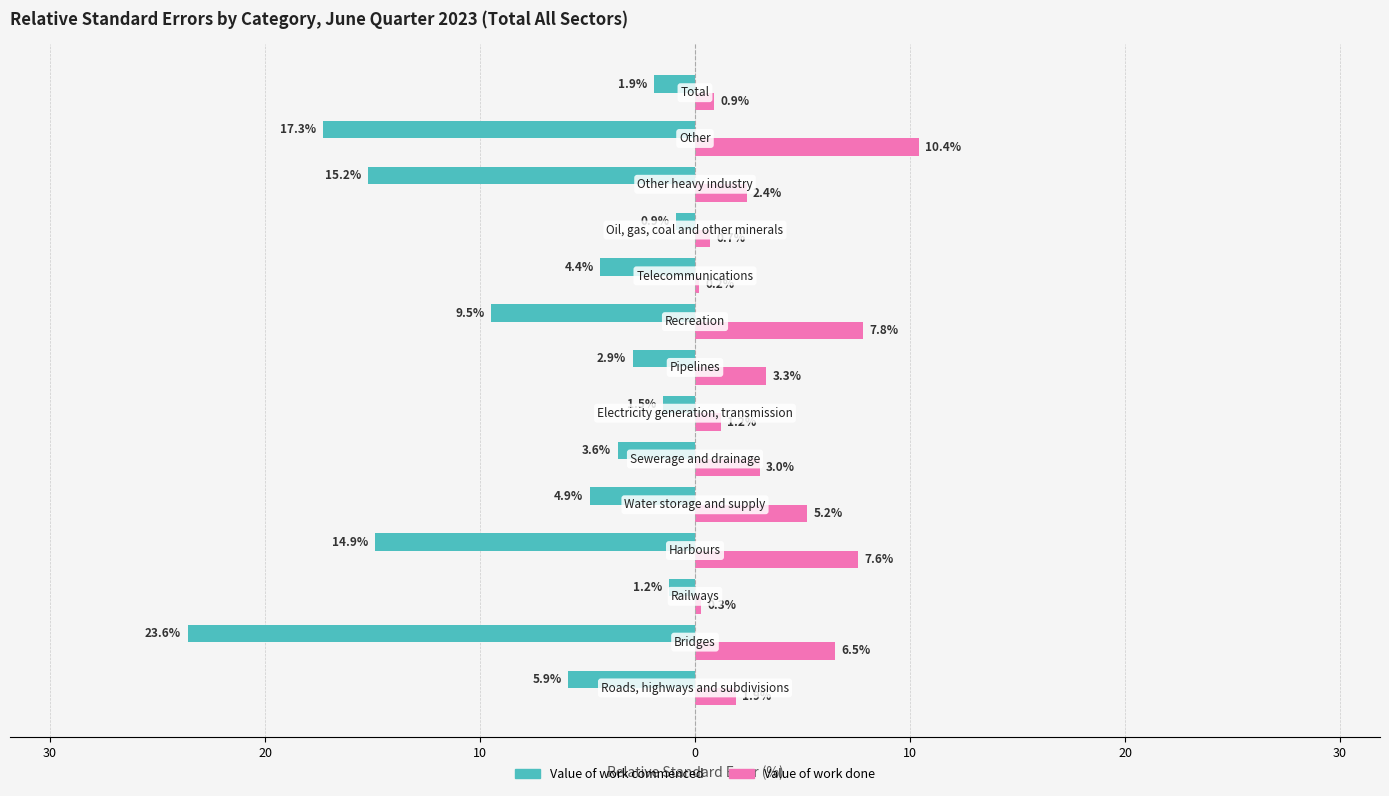

What are all the series names shown in the legend?

Value of work commenced, Value of work done